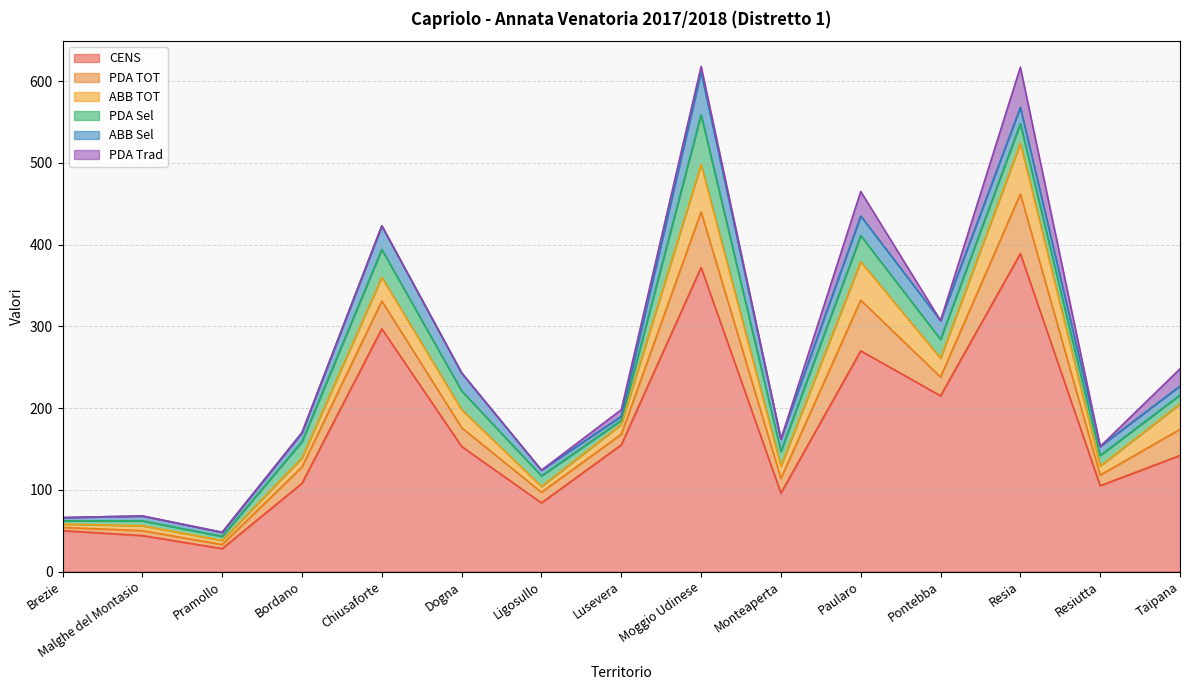

Rank the series by their maximum value, from lowest to highest.

PDA Trad, ABB Sel, PDA Sel, ABB TOT, PDA TOT, CENS